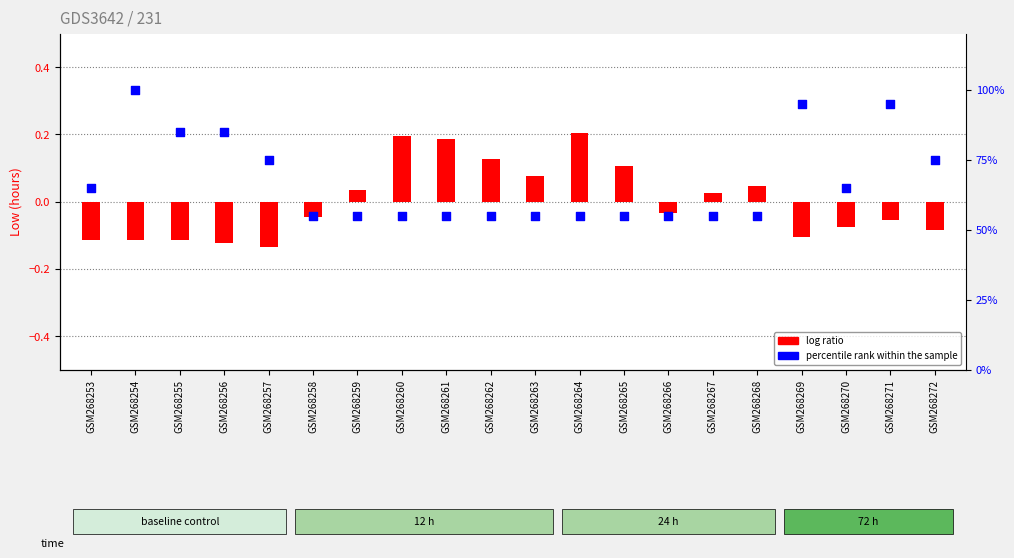

At how many categories does at least one series exceed 45?

20